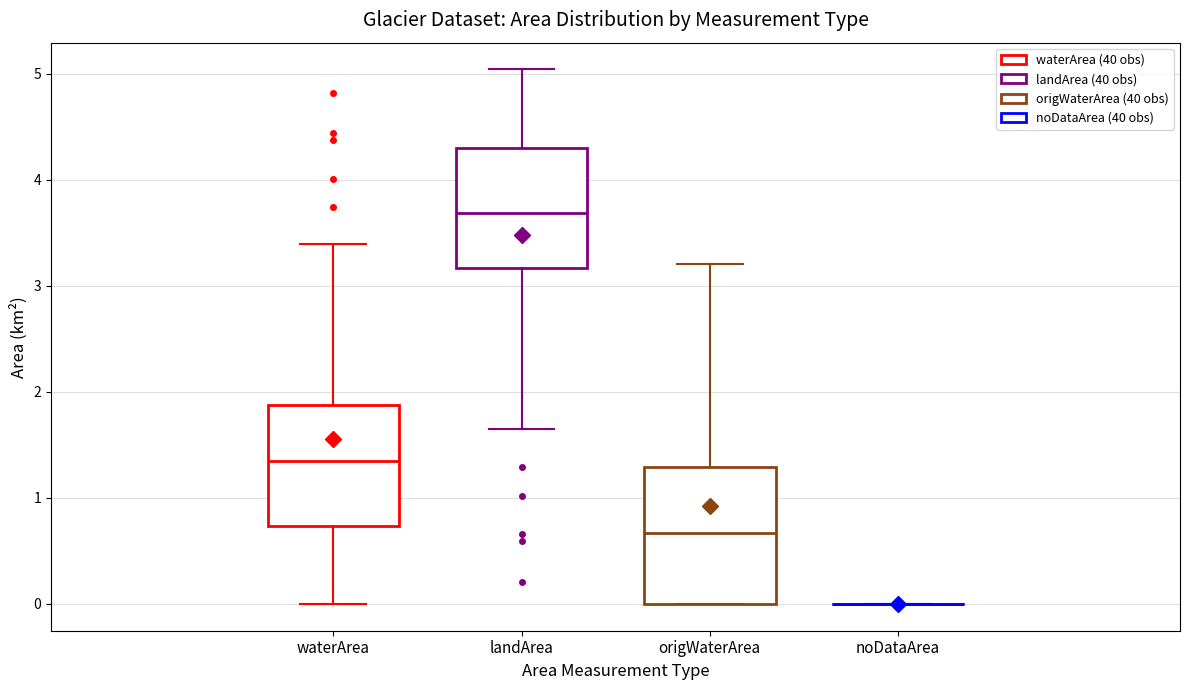

Which box is the tallest, from its lower edge to its upper edge?

origWaterArea